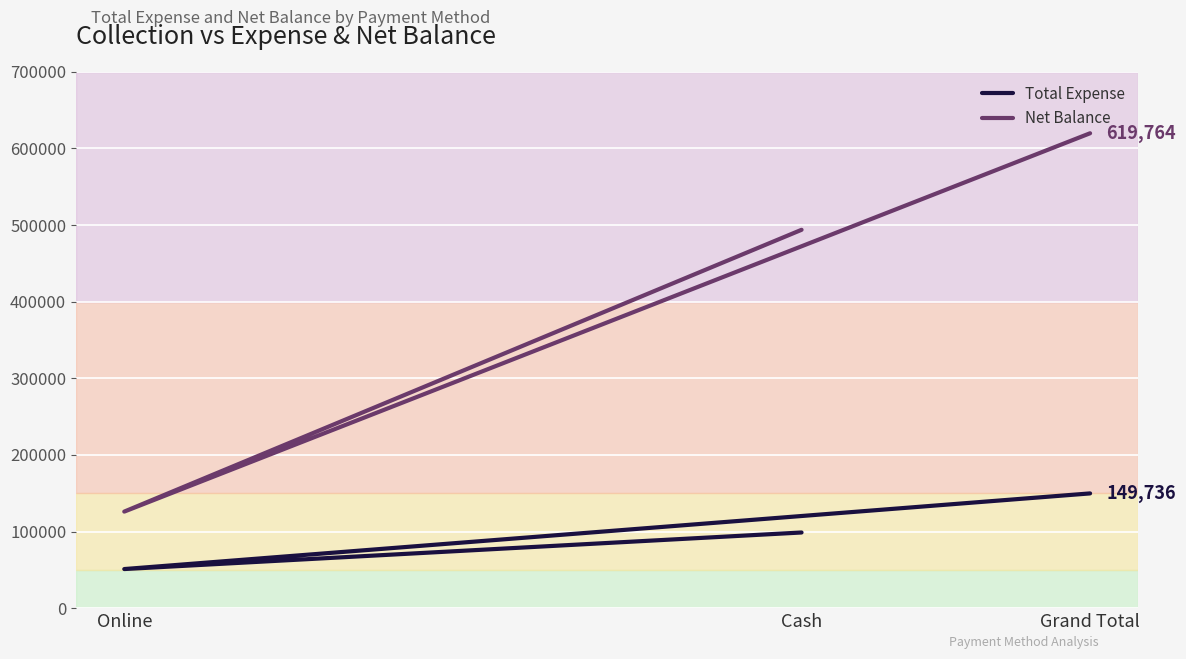

What is the value of the Net Balance point at the 3rd from the left?

619764